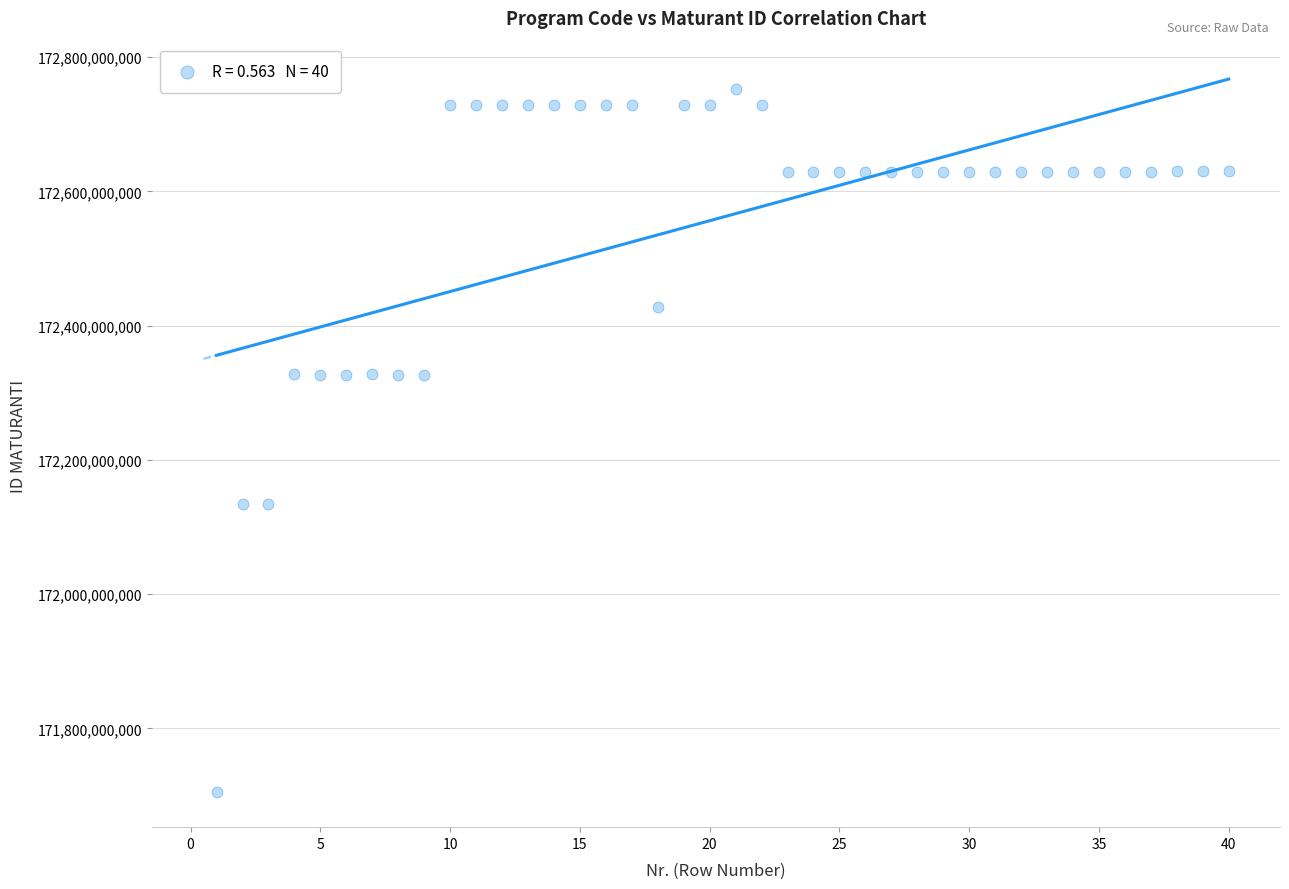

What is the range of X values (max minus min)?

39